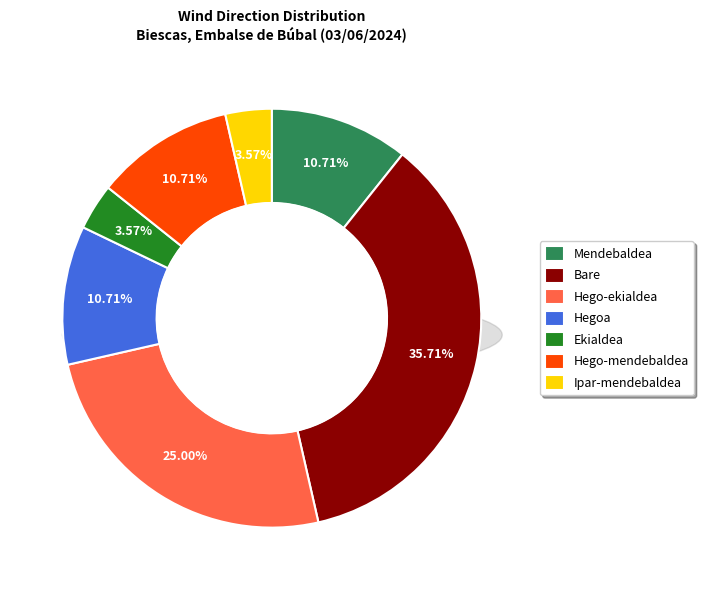

What percentage is the Ipar-mendebaldea slice, to the nearest percent?

4%